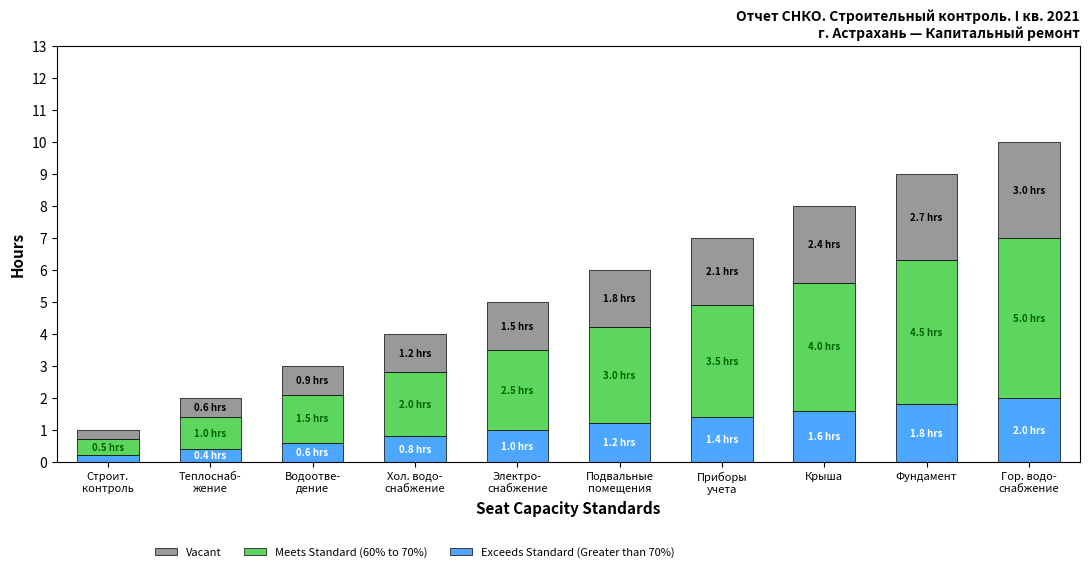

What is the highest value of the Exceeds Standard (Greater than 70%) series?

2.0